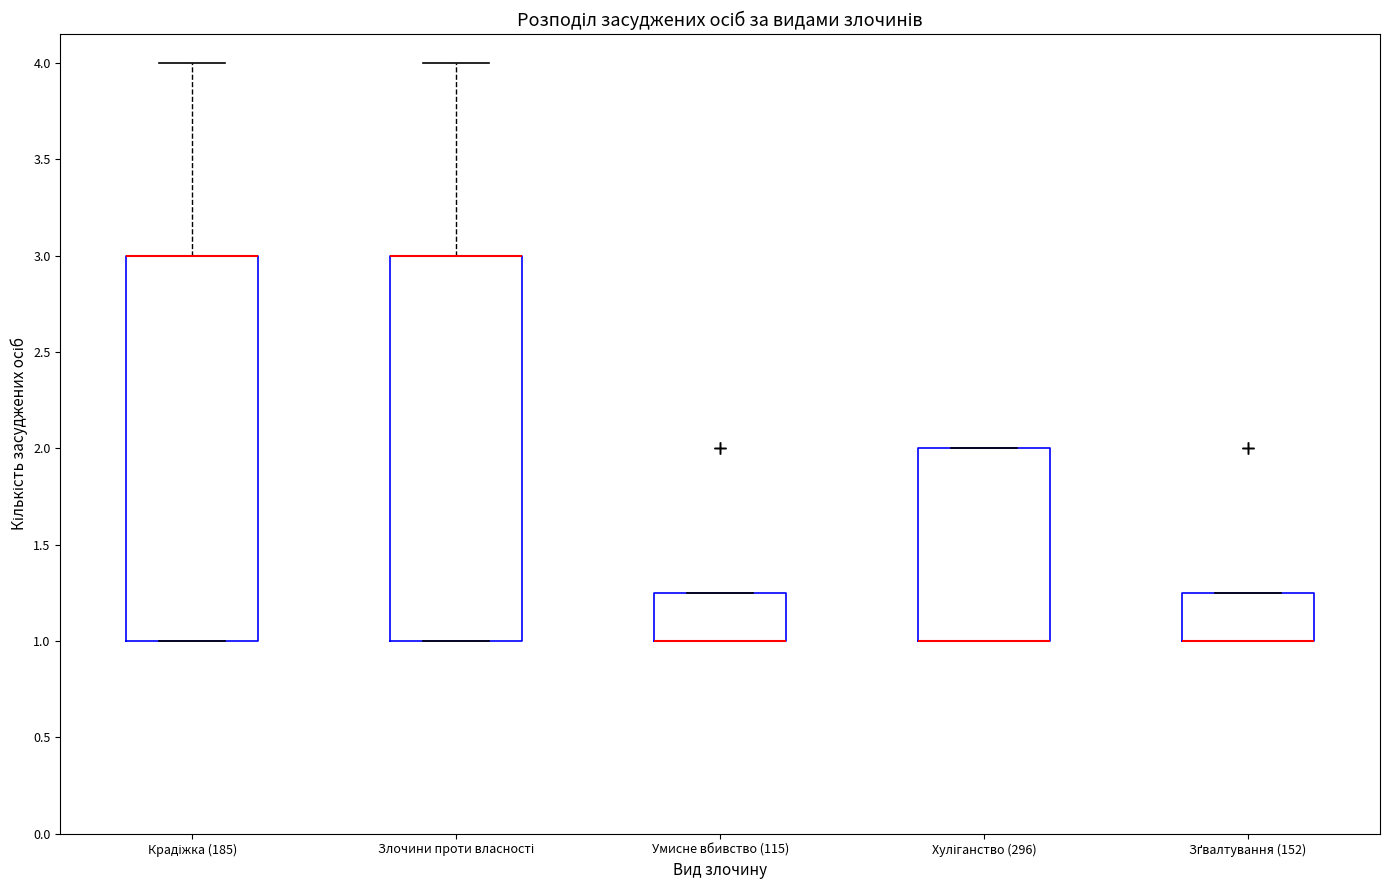

Reading left to right, read every box against the y-axis: the position of its median line, the range the box covers, and the ends of its whiskers. The values are not printed on the chart, so give them approximately, as read against the axis.

Крадіжка (185): median 3.00 (drawn on the box's upper edge), box 1.00 to 3.00, whiskers 1.00 to 4.00
Злочини проти власності: median 3.00 (drawn on the box's upper edge), box 1.00 to 3.00, whiskers 1.00 to 4.00
Умисне вбивство (115): median 1.00 (drawn on the box's lower edge), box 1.00 to 1.25, whiskers 1.00 to 1.25
Хуліганство (296): median 1.00 (drawn on the box's lower edge), box 1.00 to 2.00, whiskers 1.00 to 2.00
Зґвалтування (152): median 1.00 (drawn on the box's lower edge), box 1.00 to 1.25, whiskers 1.00 to 1.25